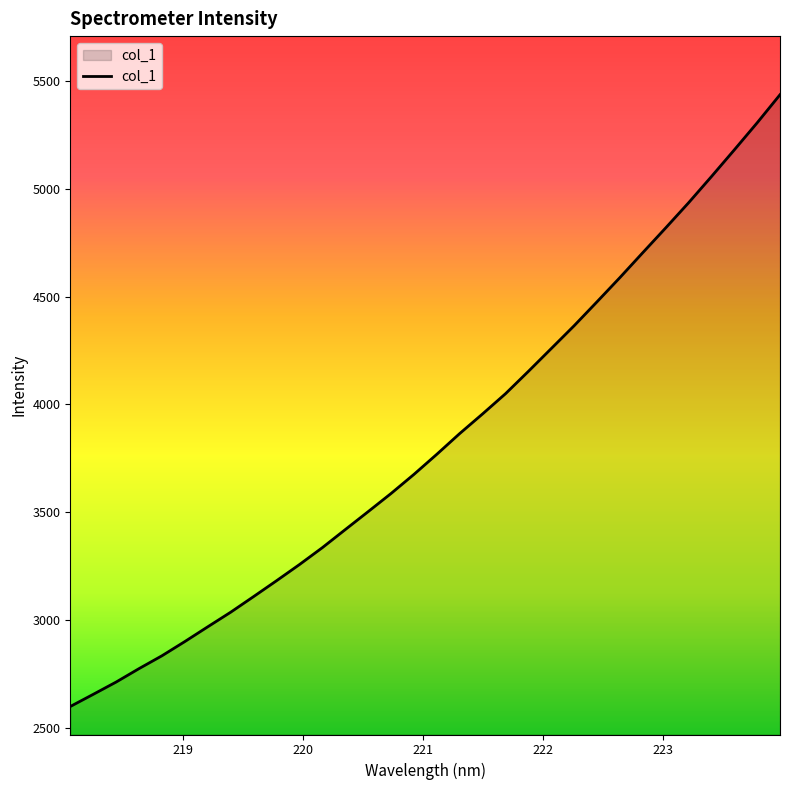

What is the difference between the maximum and second lowest values?

2782.1